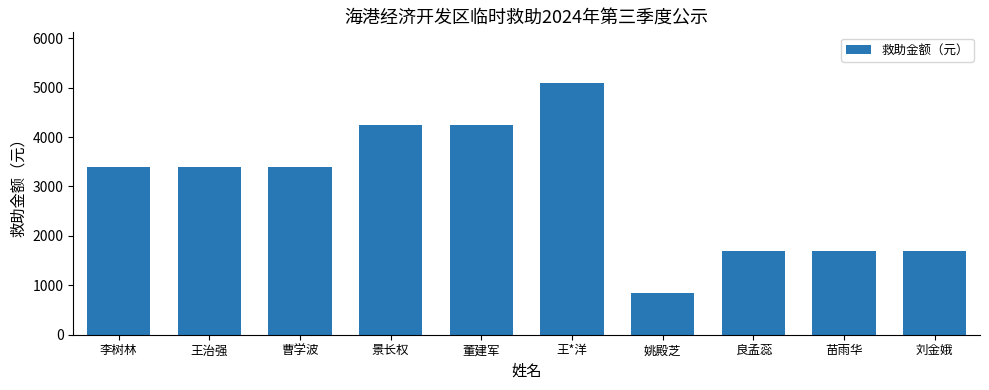

Which label corresponds to the smallest value in the chart?

姚殿芝